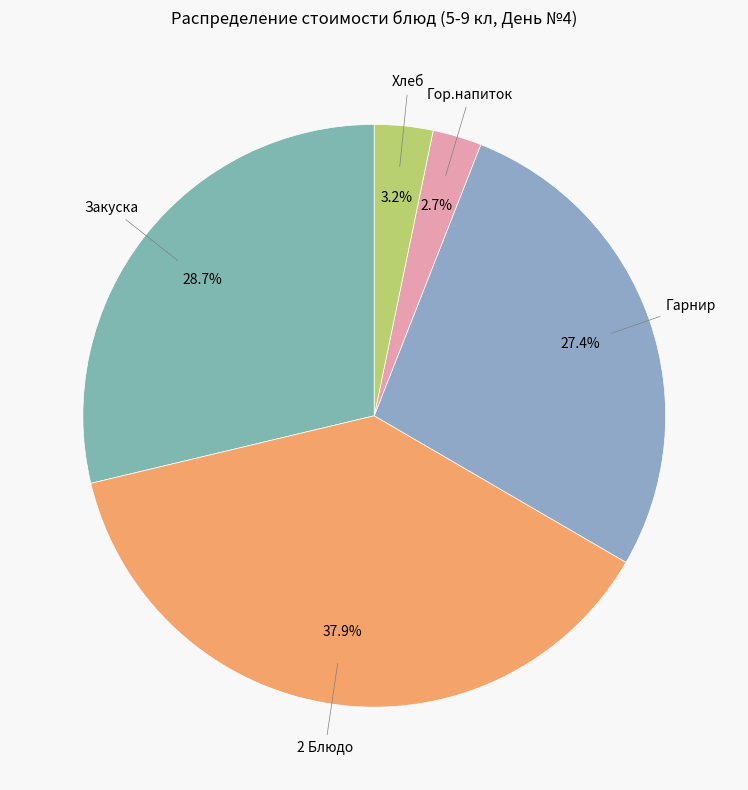

To the nearest percent, what is the average slice percentage?

20%